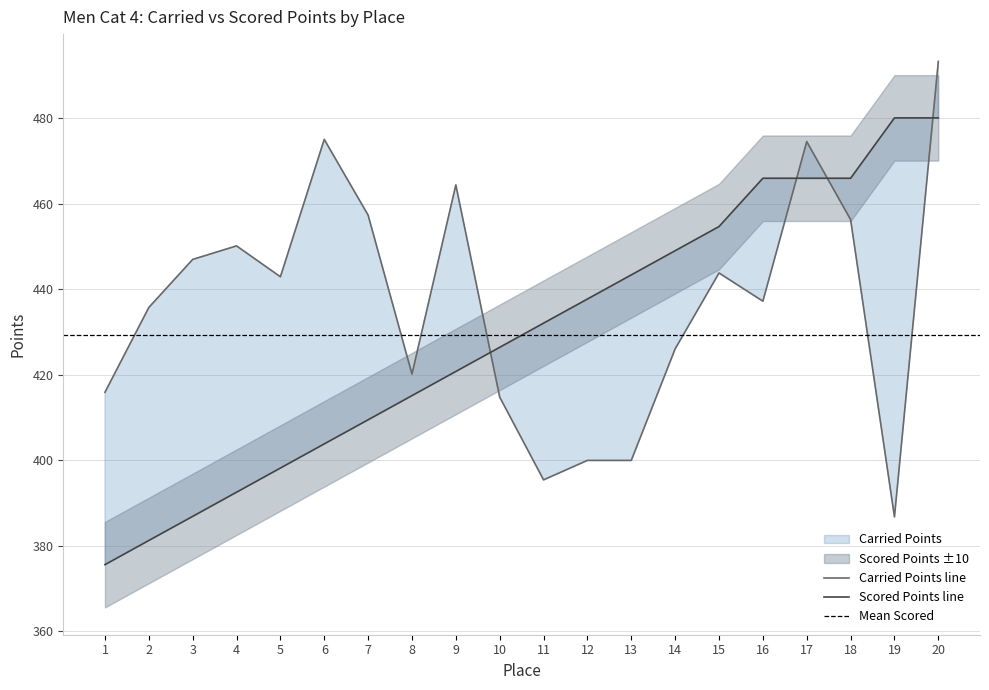

Between which two adjacent categories do Scored Points and Carried Points first intersect?

9 and 10